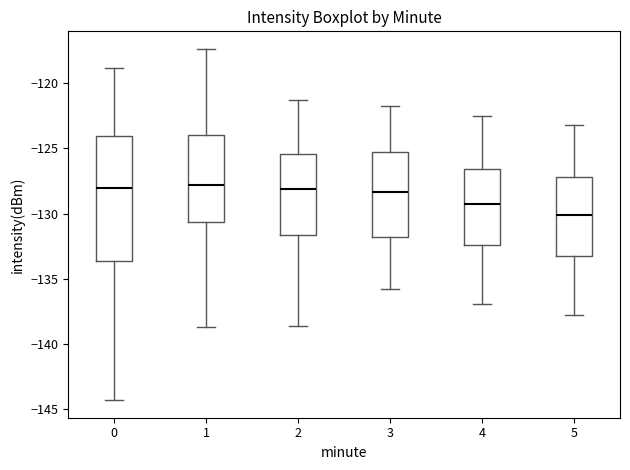

Which box is the tallest, from its lower edge to its upper edge?

0